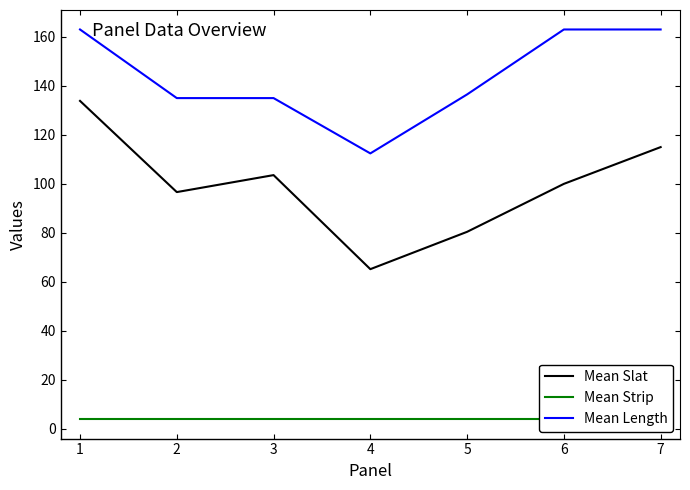

At which label does Mean Length reach its minimum?

4